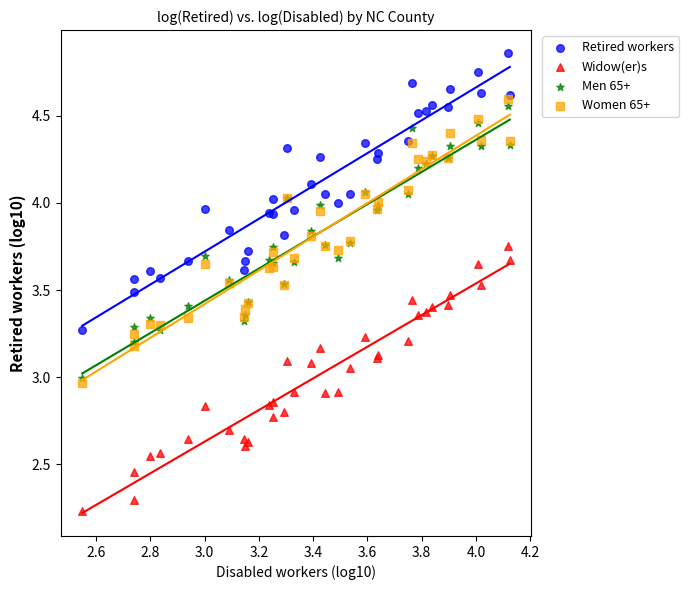

What are all the series names shown in the legend?

Retired workers, Widow(er)s, Men 65+, Women 65+